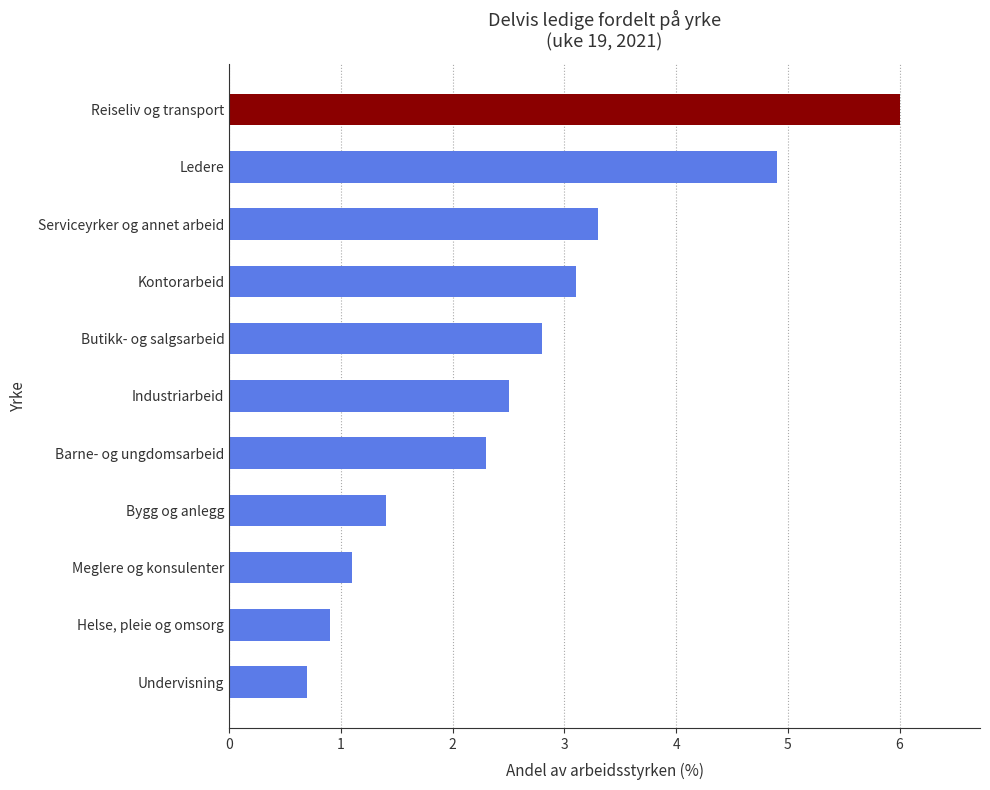

Is it true that the value at Bygg og anlegg is 0.8?

False